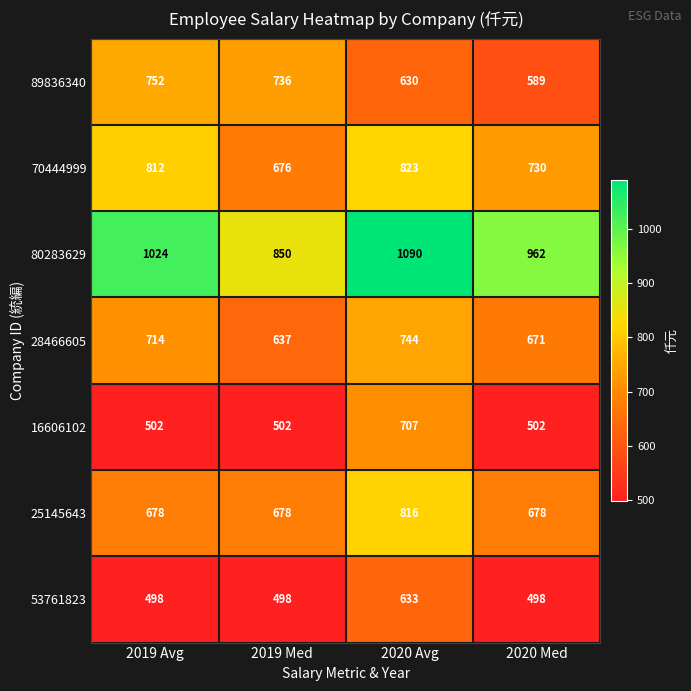

Which category has the highest value across all series?

2020 Avg